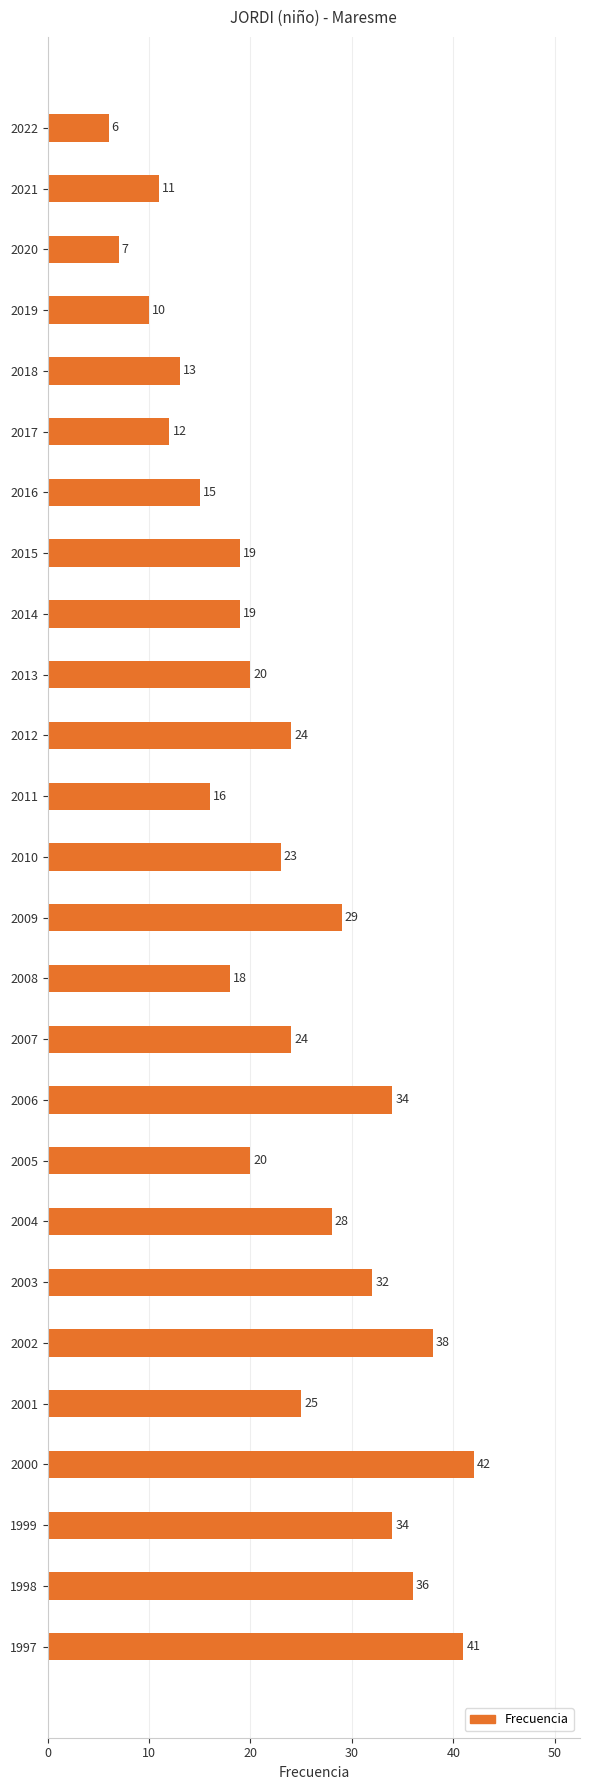

What is the value of the 5th bar from the top?

13